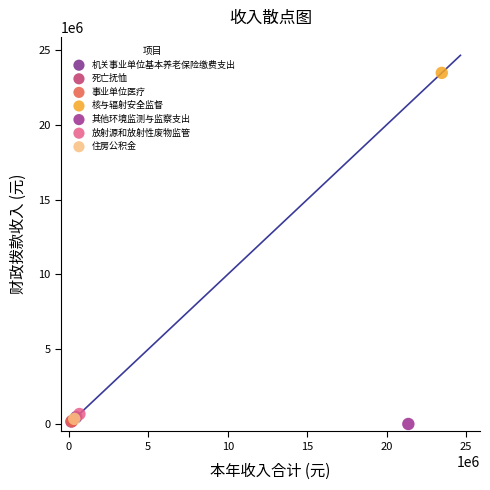

Which series reaches the maximum Y coordinate?

核与辐射安全监督